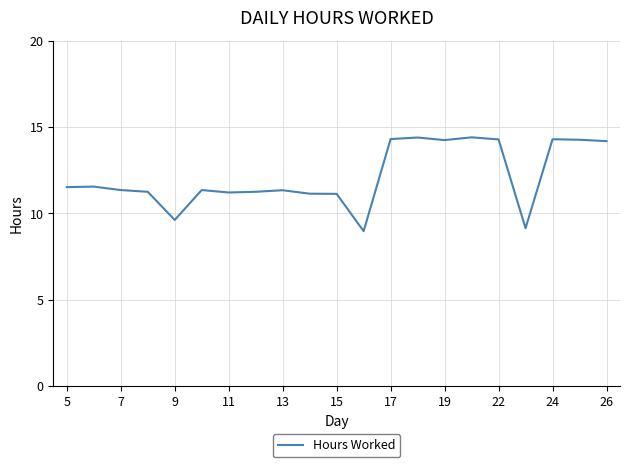

What is the maximum value shown in the chart?

14.4